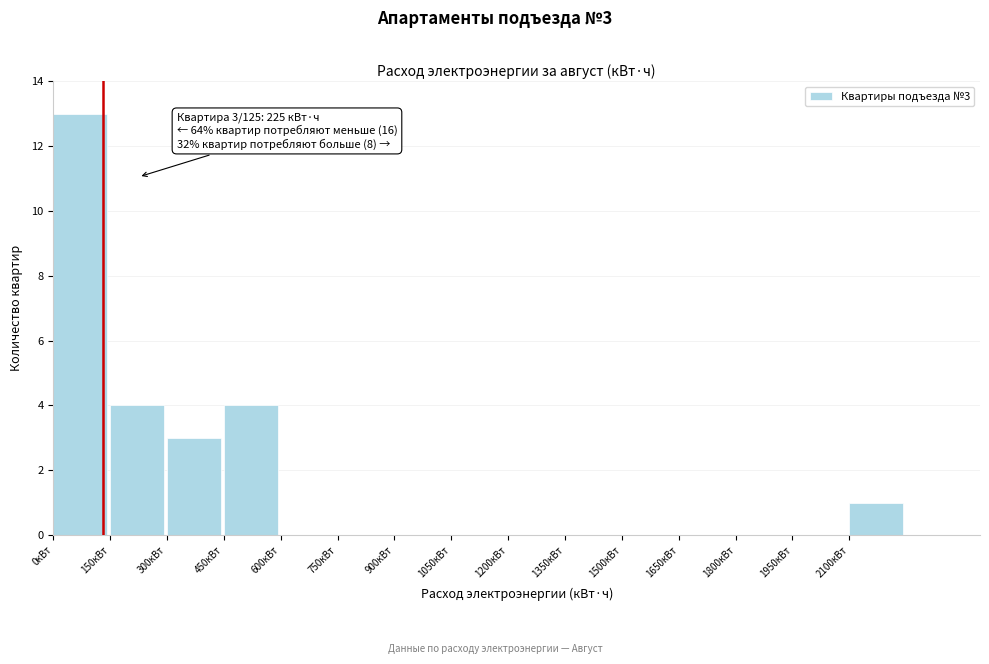

Which range on the x-axis has the tallest bar?

0 to 150